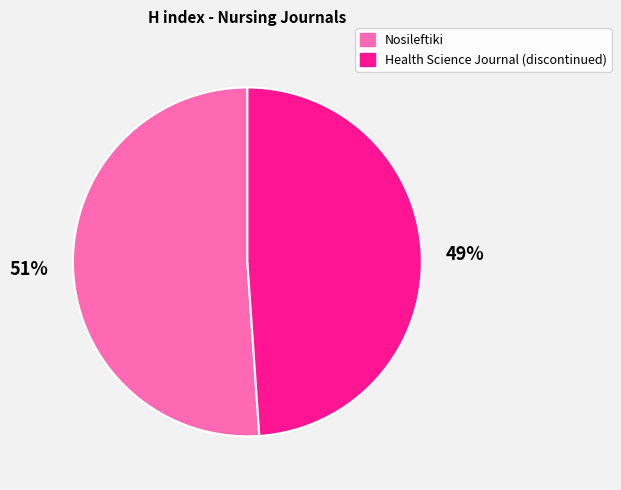

Which category has the biggest portion of the pie?

Nosileftiki